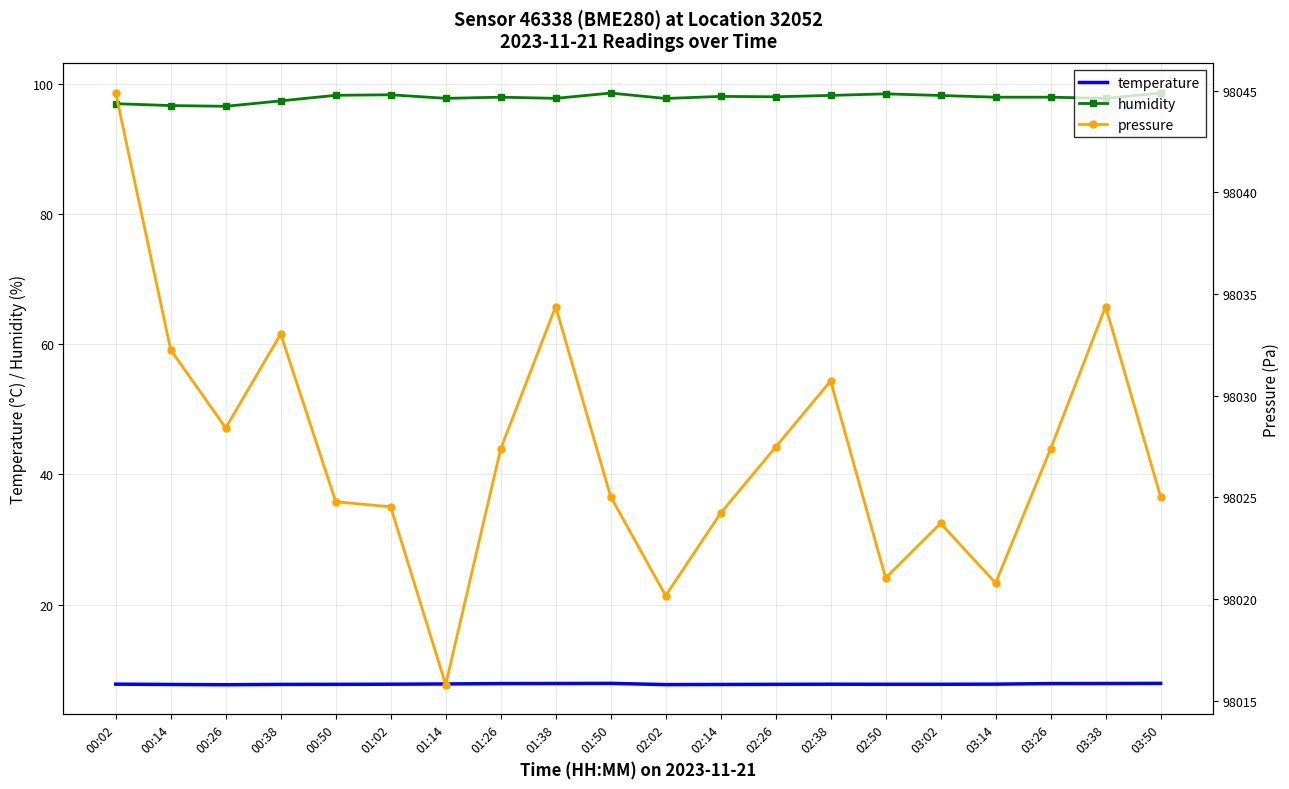

What is the sum of all temperature values?

155.8